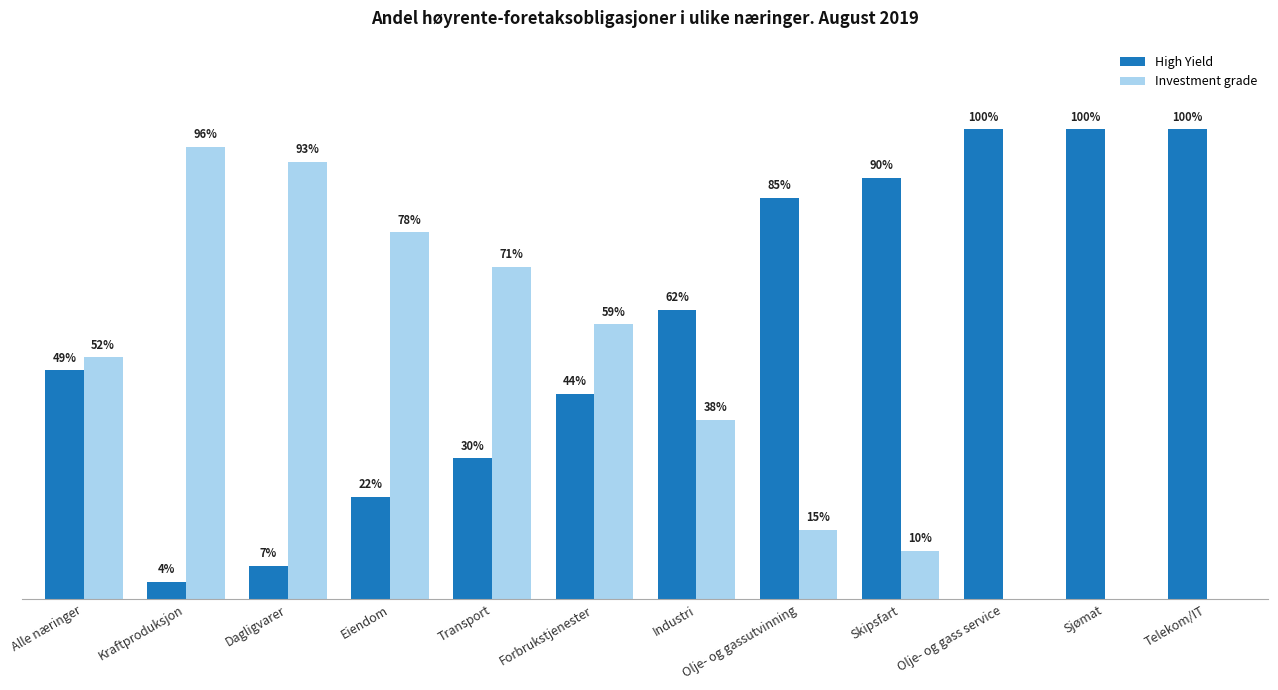

What is the value of the Investment grade bar at the 7th from the left?

0.4